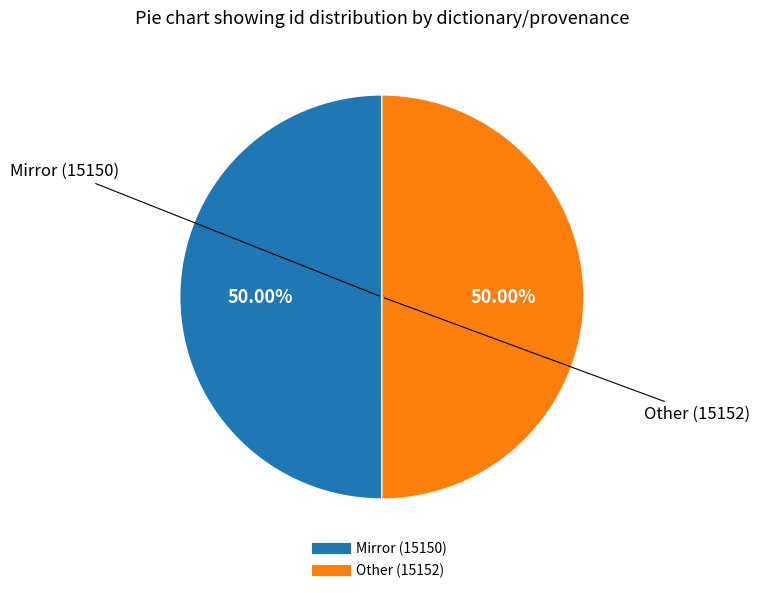

The Other (15152) slice represents 56% of the pie. True or false?

False